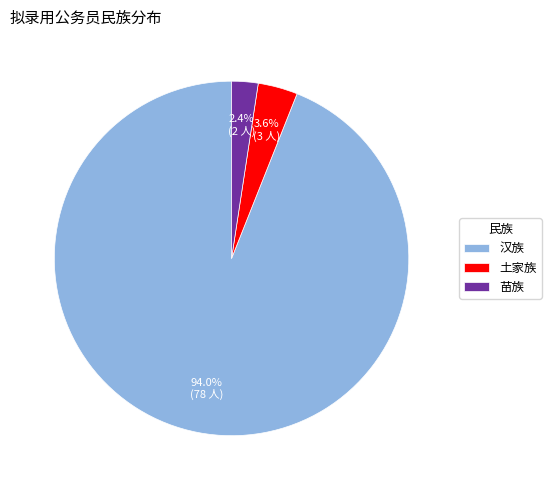

To the nearest percent, what percentage of the pie is 汉族?

94%